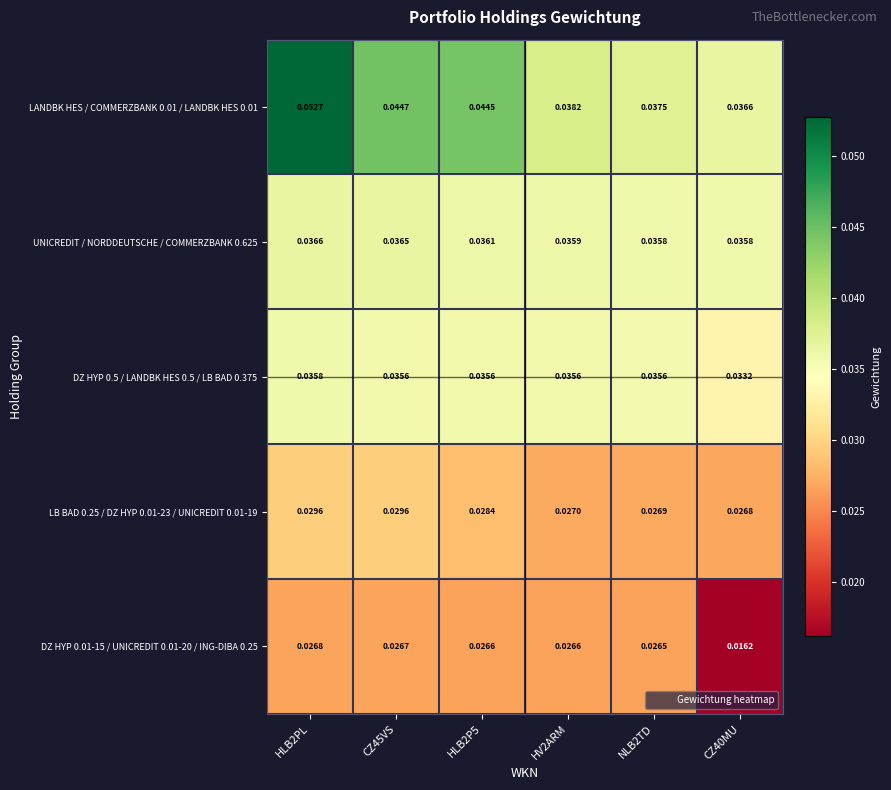

Count the number of data series in this chart.

5